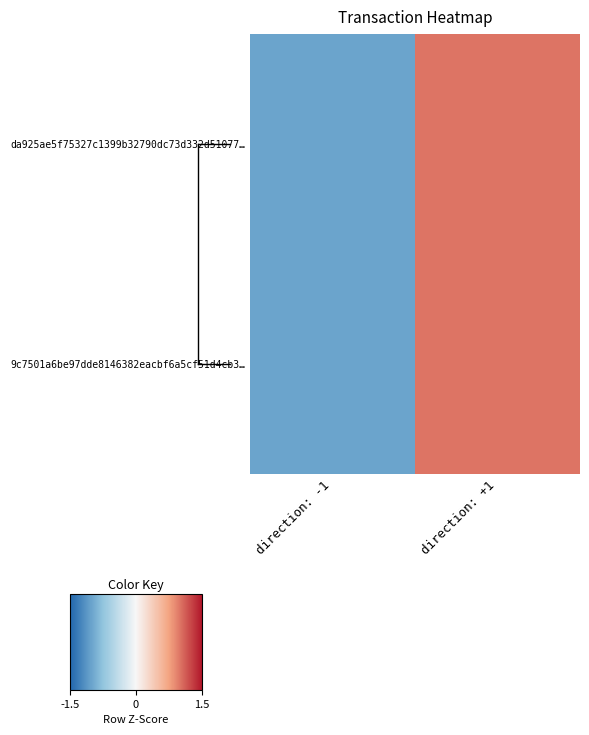

Count the number of data series in this chart.

2